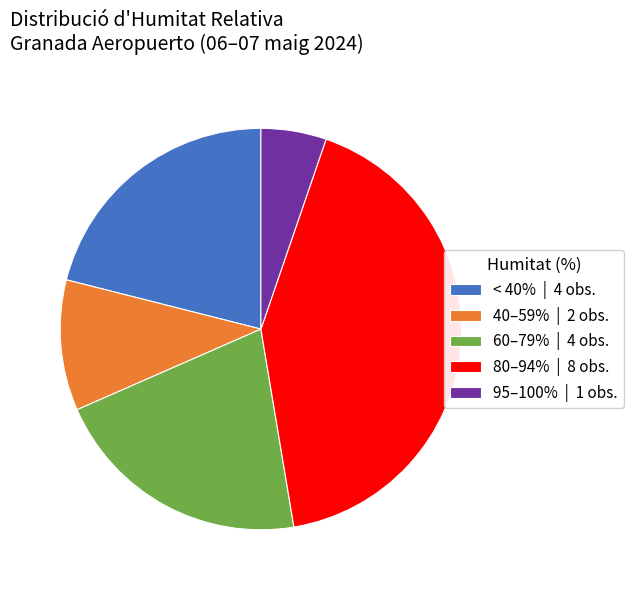

Which slice is the smallest?

95–100% | 1 obs.